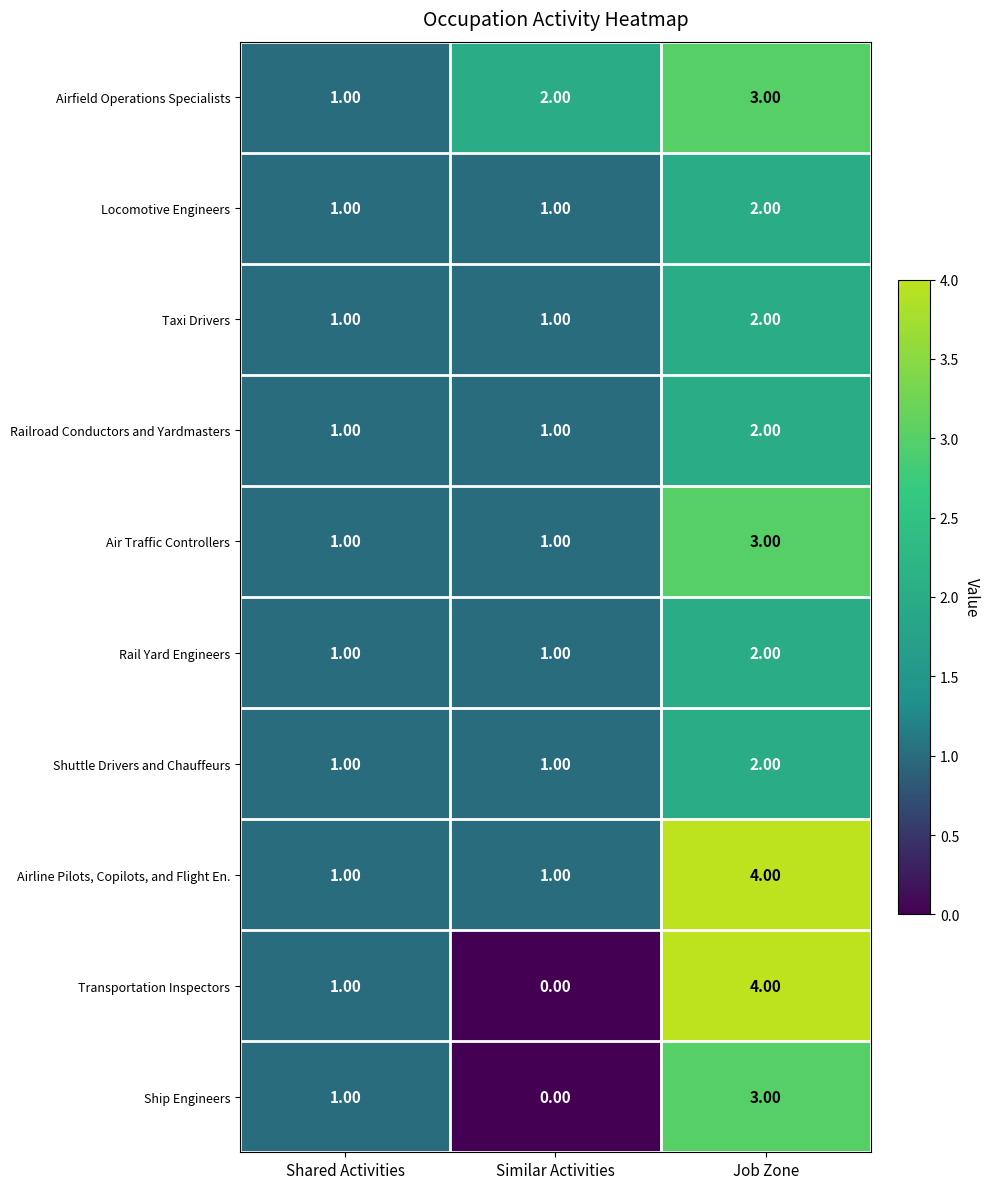

Which category has the lowest value in the Ship Engineers series?

Similar Activities